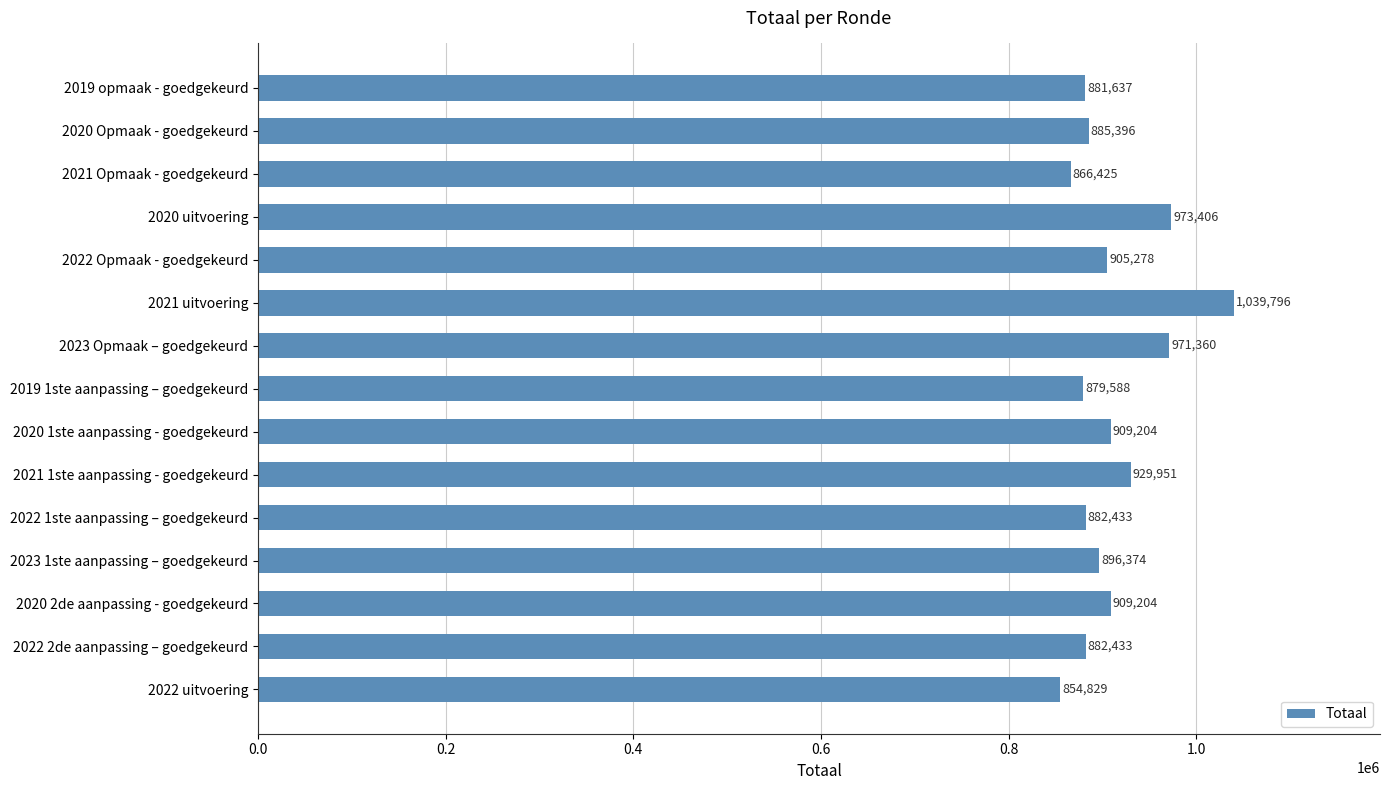

At which label is the value closest to 947312?

2021 1ste aanpassing - goedgekeurd